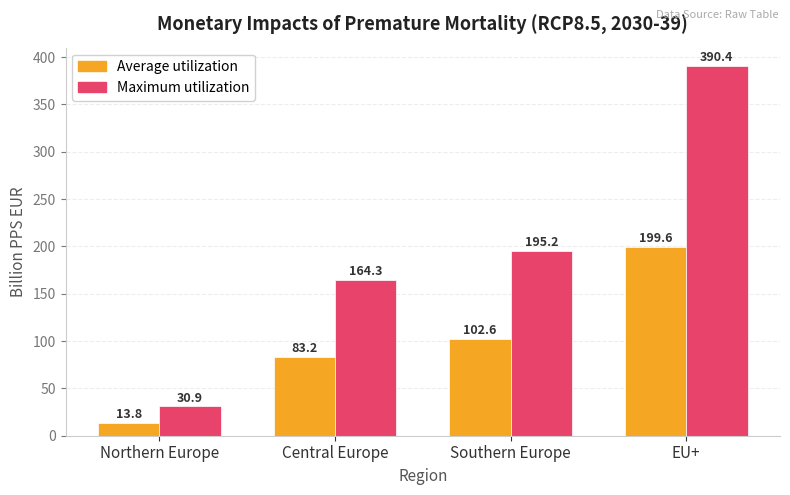

What is the difference between the maximum and minimum values in the Maximum utilization series?

359.5